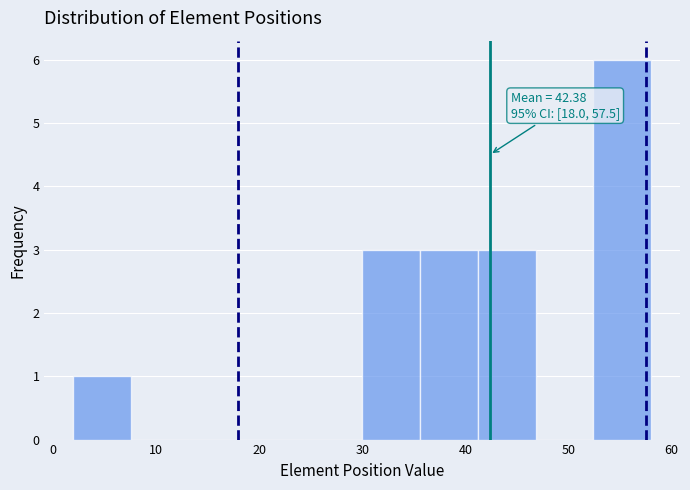

Over which range of the x-axis is the bar tallest?

52.4 to 58.0